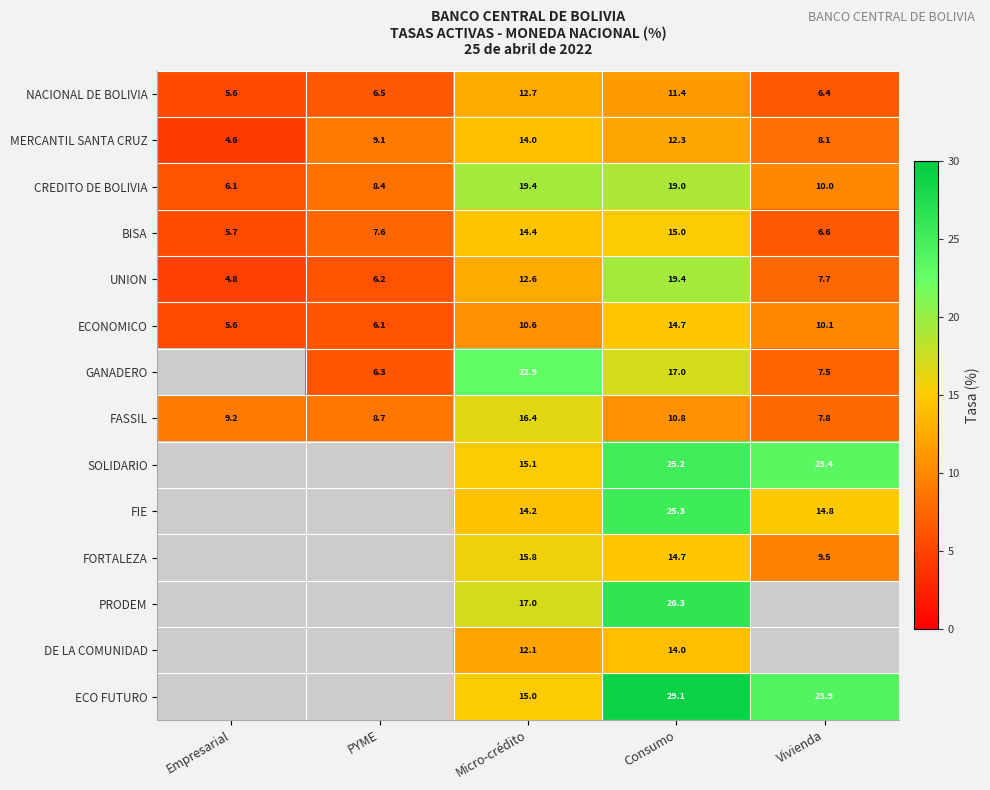

At how many categories does at least one series exceed 22?

3